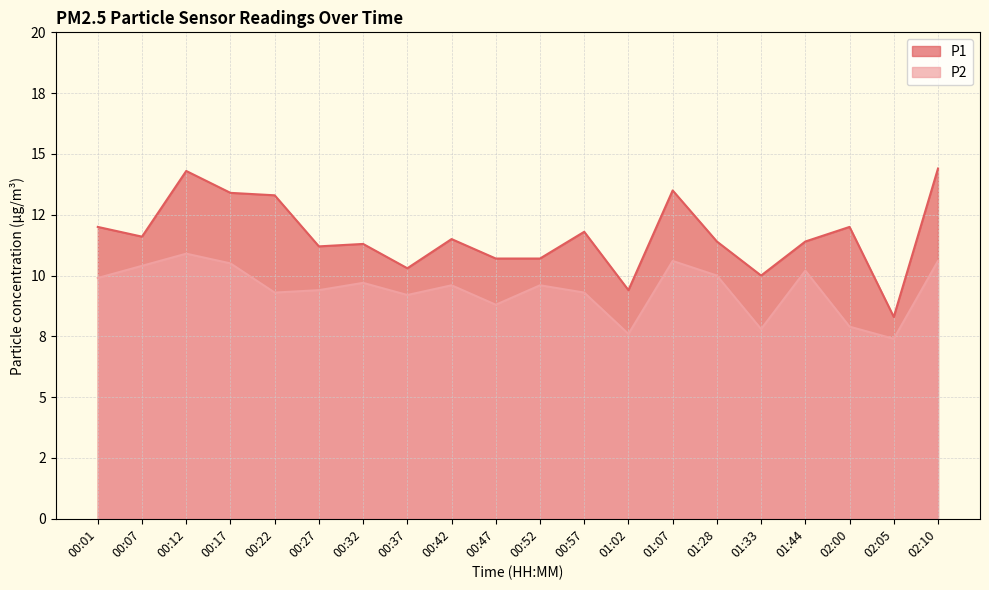

True or false: P1 and P2 intersect in this chart.

False